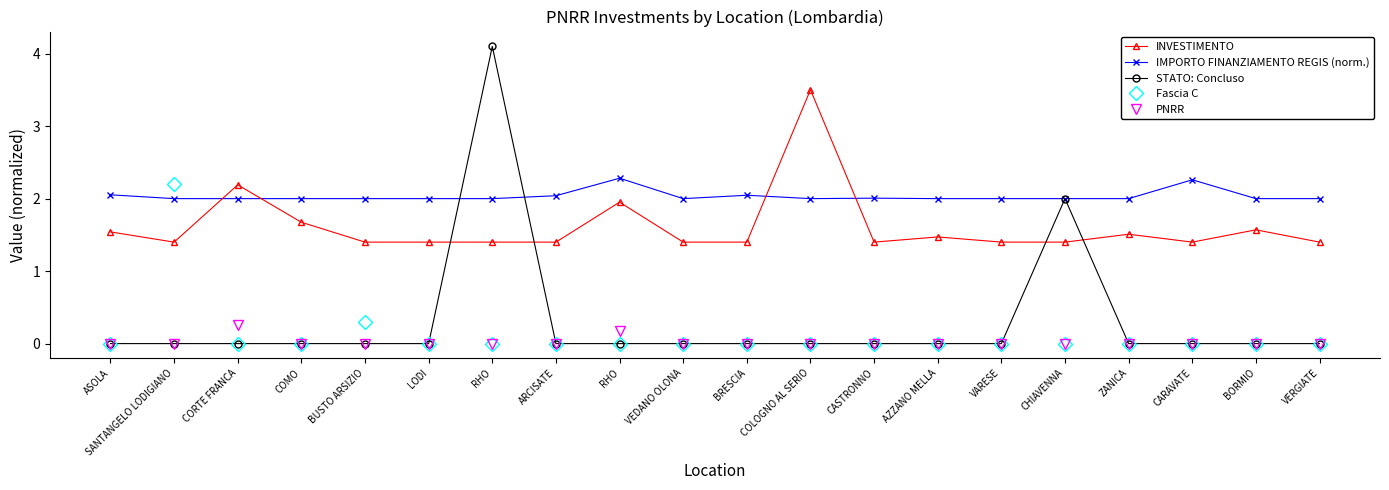

True or false: PNRR and STATO: Concluso intersect in this chart.

False